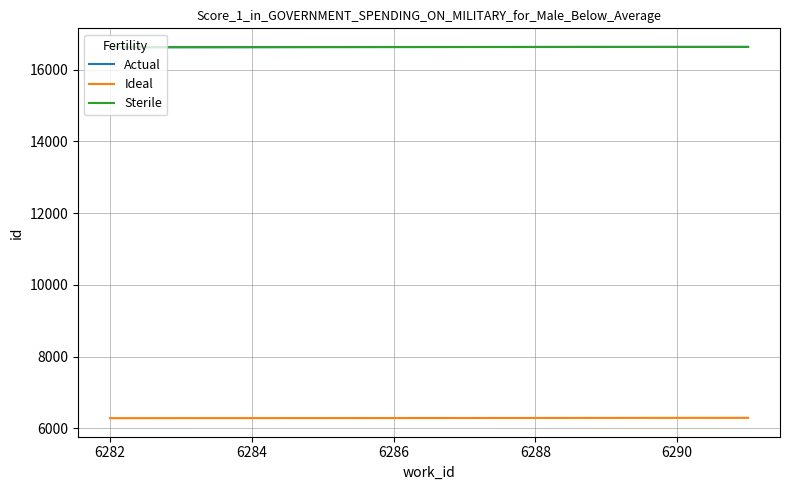

What is the minimum value for Actual?

16623